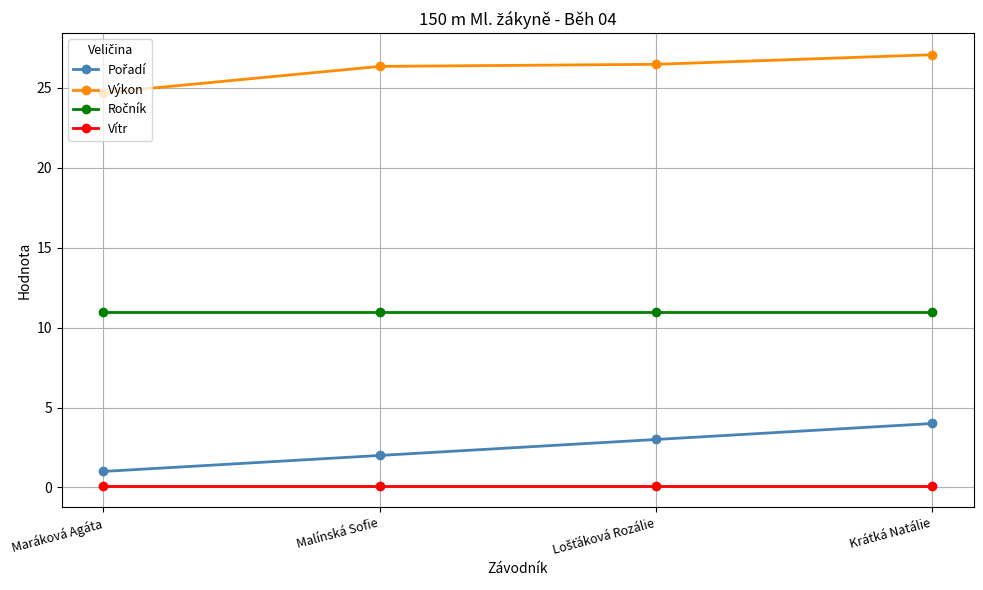

Which category has the lowest value in the Výkon series?

Maráková Agáta